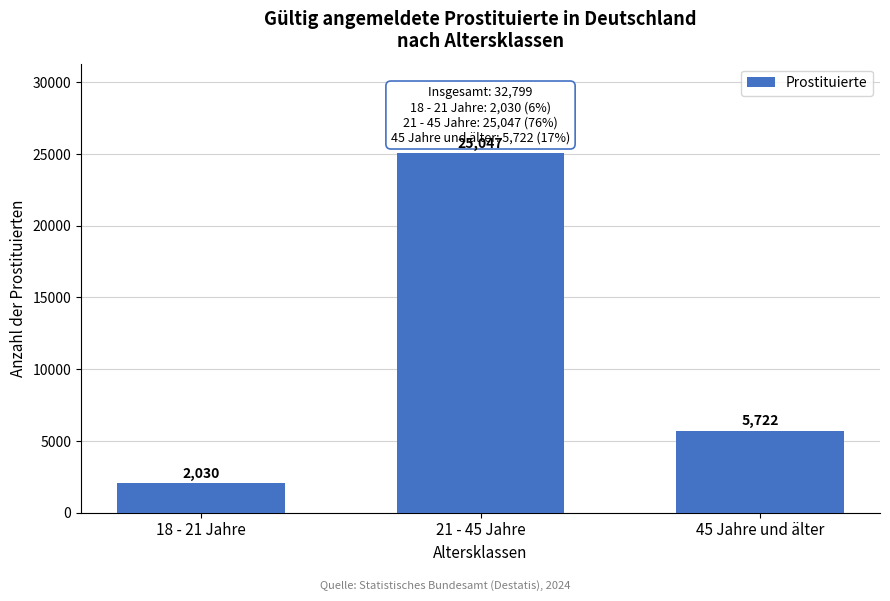

Reading left to right, extract all data points from this chart.

18 - 21 Jahre=2030	21 - 45 Jahre=25047	45 Jahre und älter=5722